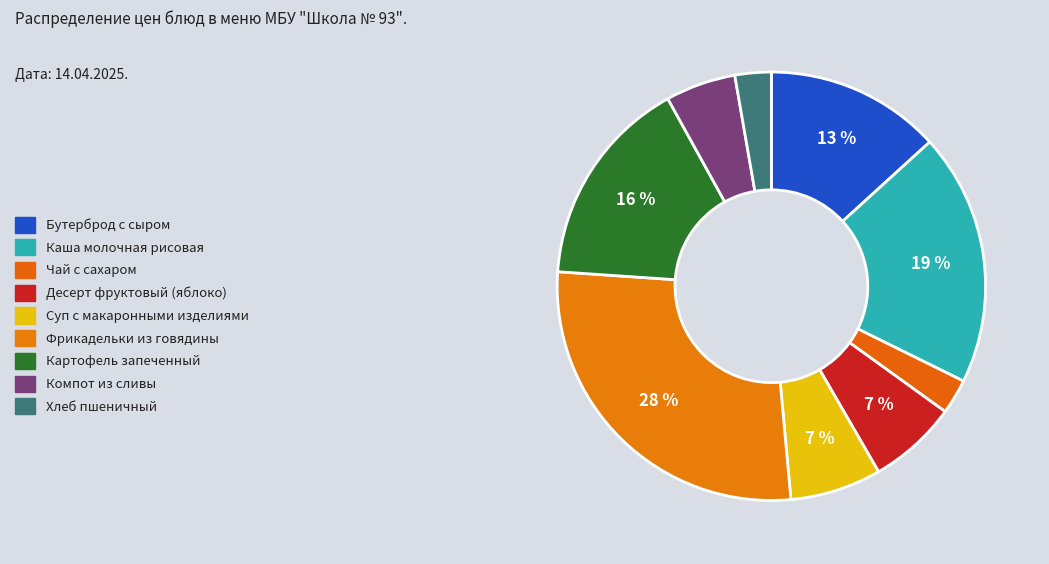

Combined, do Десерт фруктовый (яблоко) and Каша молочная рисовая account for over 50%?

No